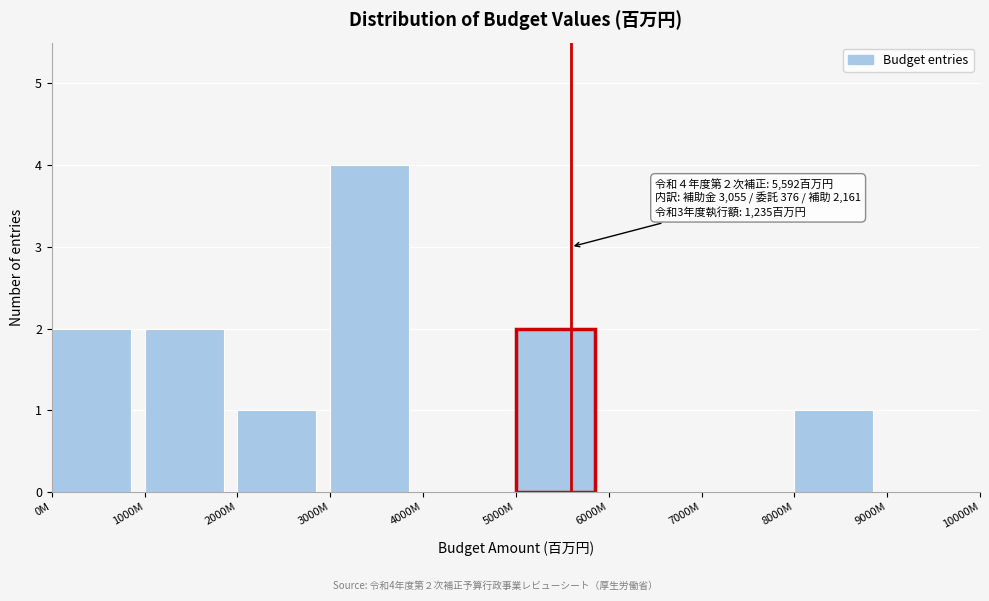

Reading left to right, what are all the values shown in this chart?

0M=2	1000M=2	2000M=1	3000M=4	4000M=0	5000M=2	6000M=0	7000M=0	8000M=1	9000M=0